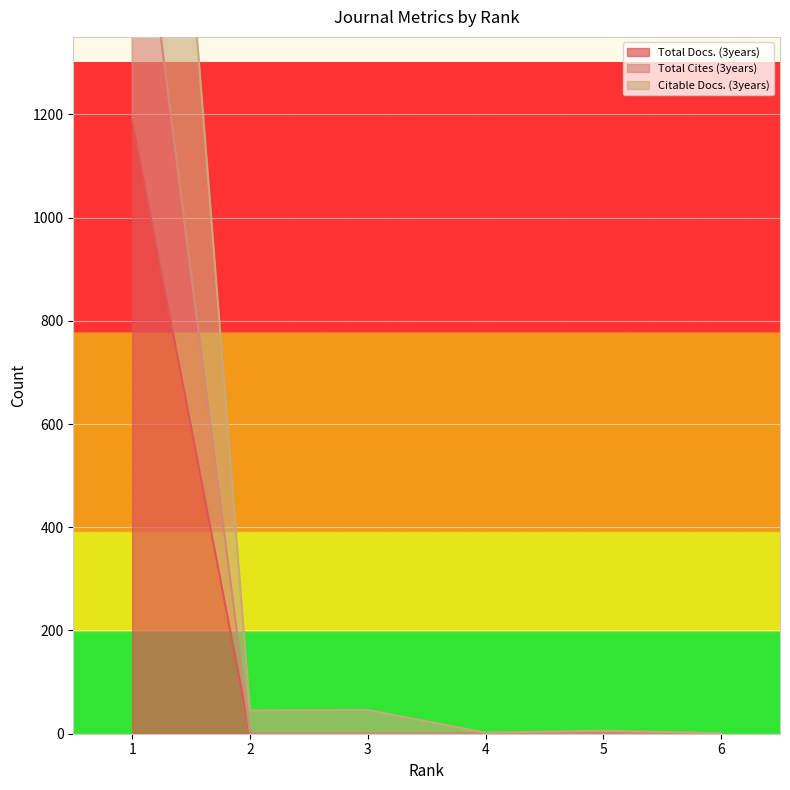

At which category is the sum across all series the highest?

1